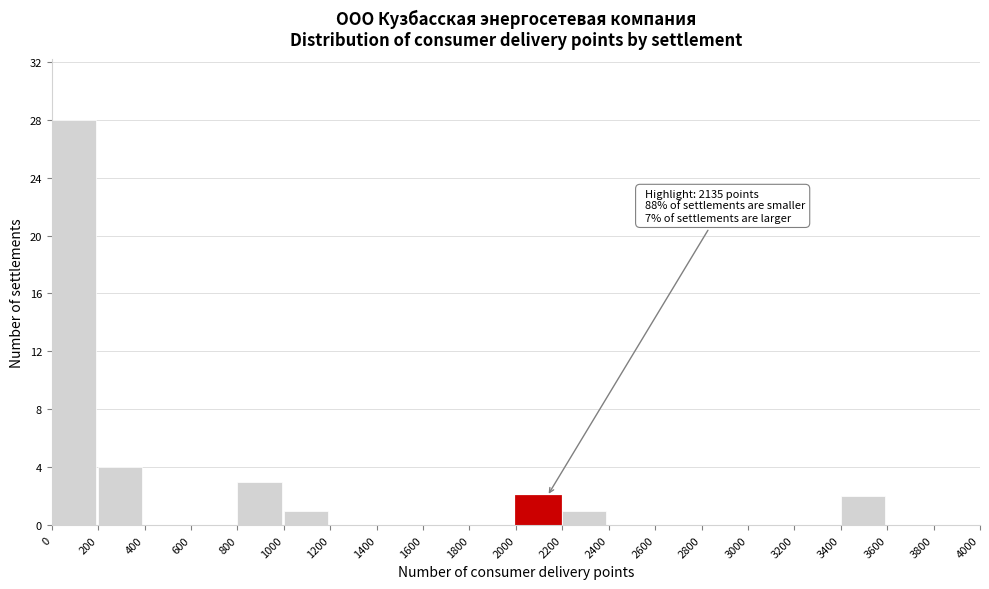

Over which range of the x-axis is the bar tallest?

0 to 200